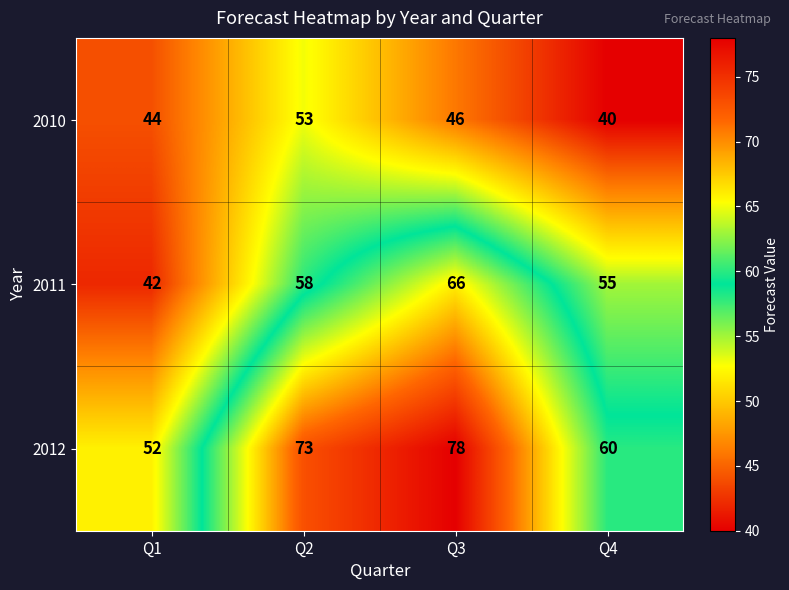

Where is 2011 nearest to the value 54?

Q4